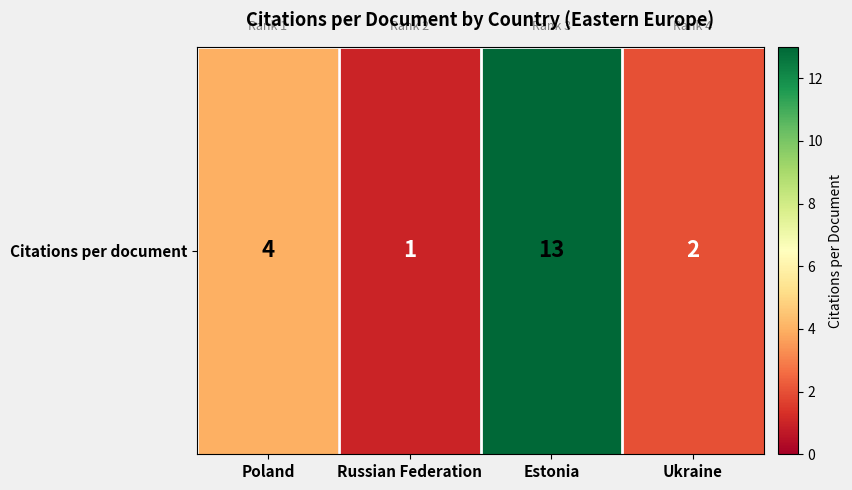

True or false: the data shows 13 at Estonia.

True